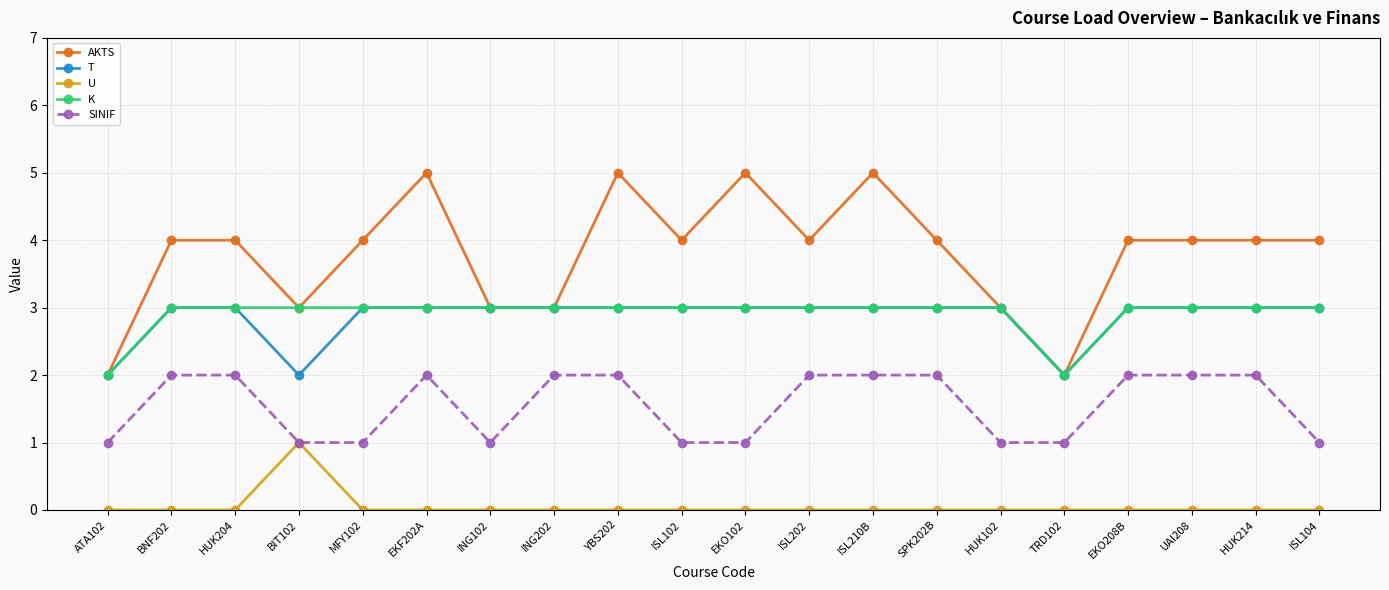

How many lines are shown in the chart?

5